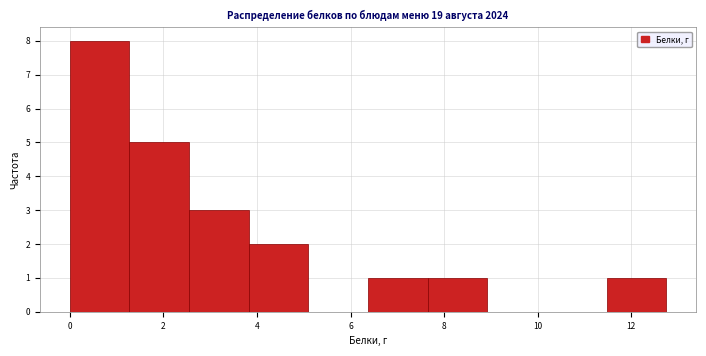

Reading left to right, list every bar in this chart as the range it spans on the x-axis followed by its height. Neither the bar edges nor the heights are printed on the chart, so give them approximately, as read against the axes.

0.0 to 1.2: 8
1.2 to 2.6: 5
2.6 to 3.8: 3
3.8 to 5.2: 2
5.2 to 6.4: 0
6.4 to 7.6: 1
7.6 to 9.0: 1
9.0 to 10.2: 0
10.2 to 11.4: 0
11.4 to 12.8: 1